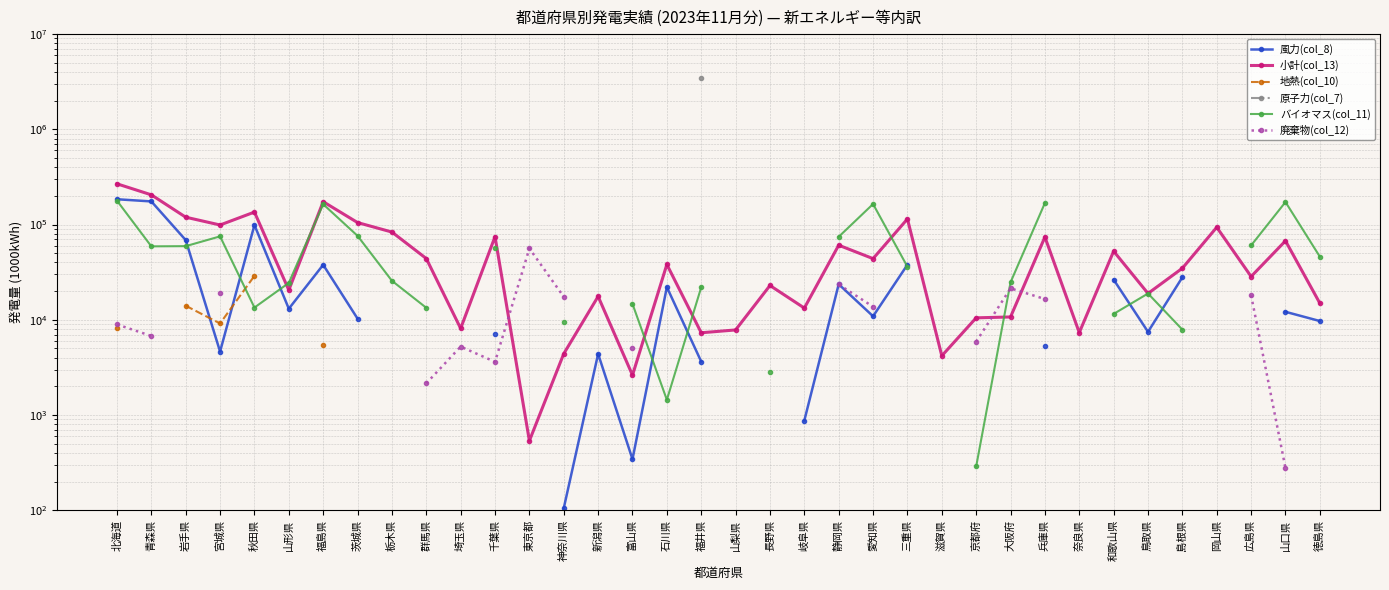

Which series has the largest total across all categories?

小計(col_13)